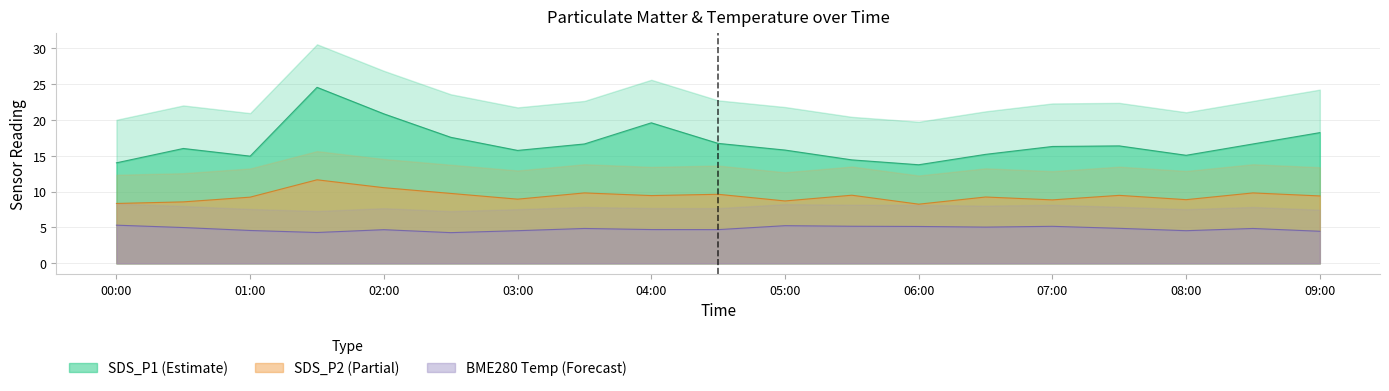

True or false: SDS_P2 (Partial) and BME280 Temp (Forecast) intersect in this chart.

False